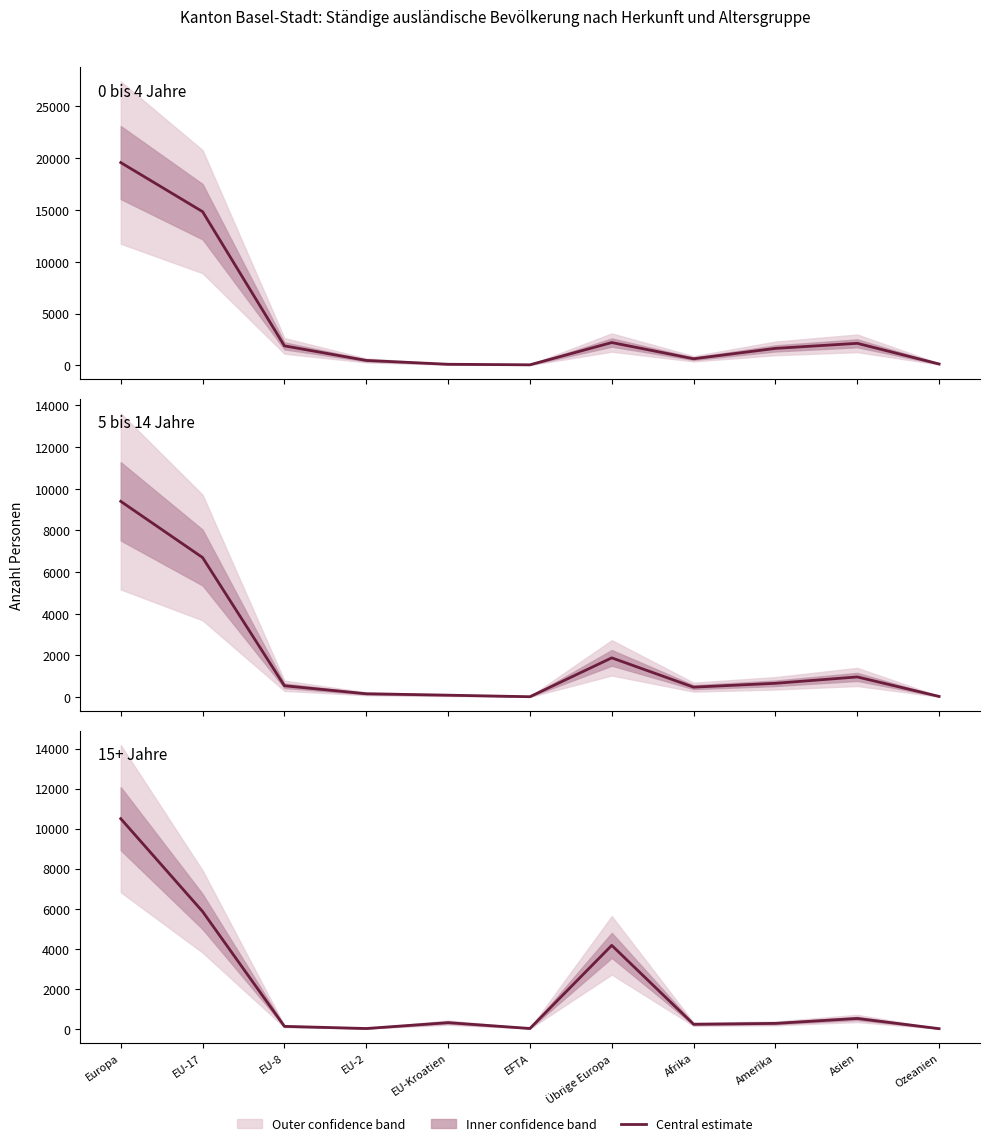

Does the chart display data point markers on the line(s)?

No